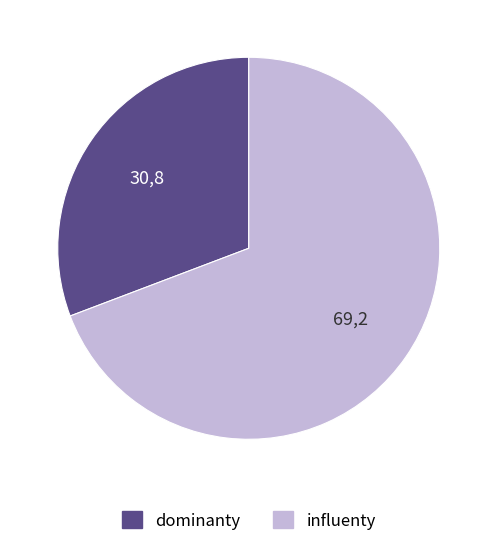

Is there a majority slice in this chart?

Yes